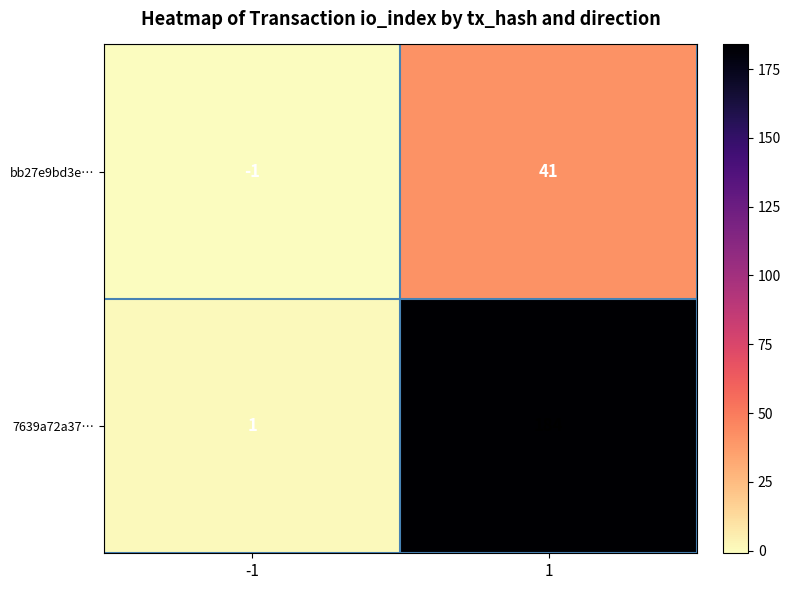

Reading left to right, what are all the values shown in this chart?

bb27e9bd3e…: -1=-1	1=41
7639a72a37…: -1=1	1=184